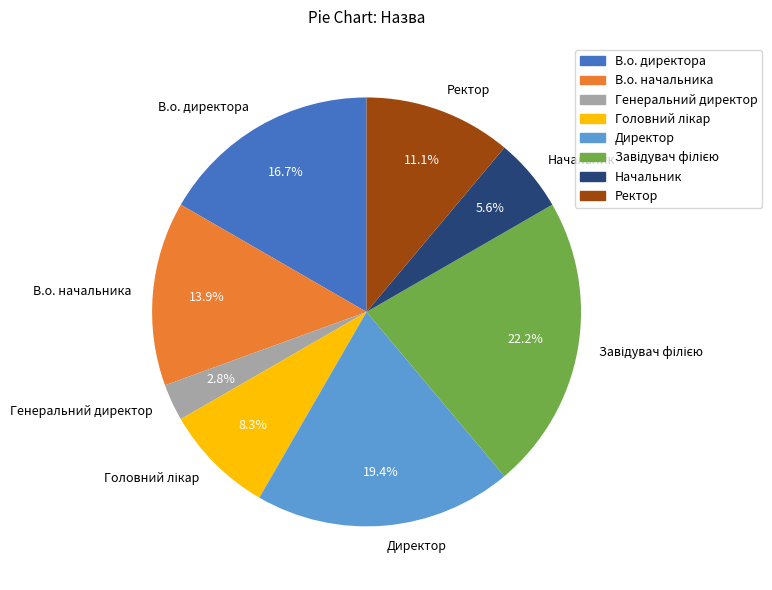

Is it true that Начальник is 20% of the pie?

False